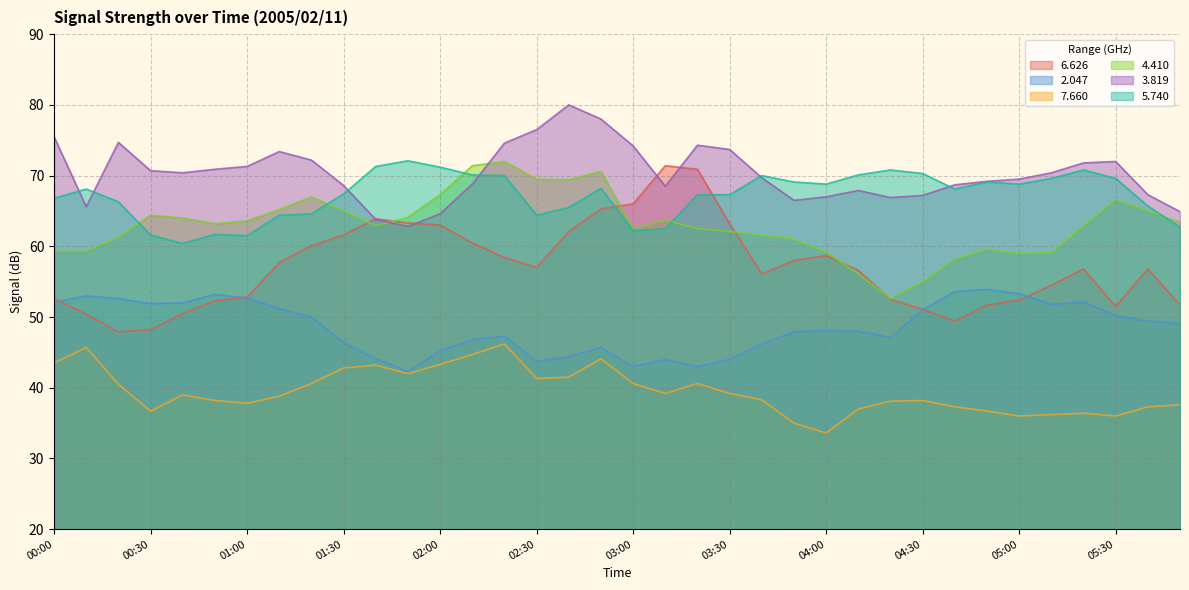

What is the spread (max minus min) of values at 03:40?

31.7